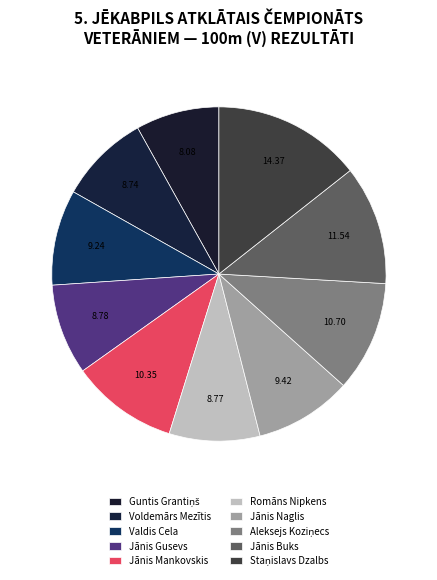

How many segments does this pie chart have?

10